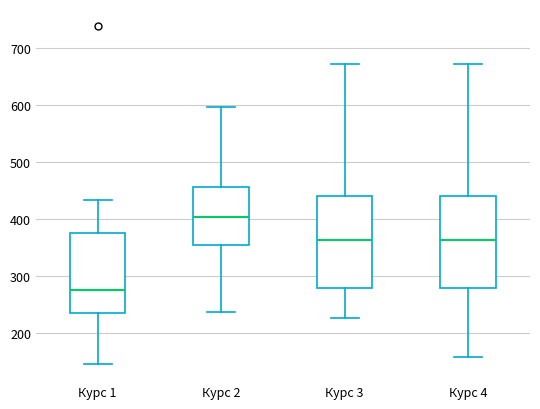

Reading left to right, read every box against the y-axis: the position of its median line, the range the box covers, and the ends of its whiskers. The values are not printed on the chart, so give them approximately, as read against the axis.

Курс 1: median 280, box 230 to 380, whiskers 150 to 430
Курс 2: median 400, box 350 to 460, whiskers 240 to 600
Курс 3: median 360, box 280 to 440, whiskers 230 to 670
Курс 4: median 360, box 280 to 440, whiskers 160 to 670